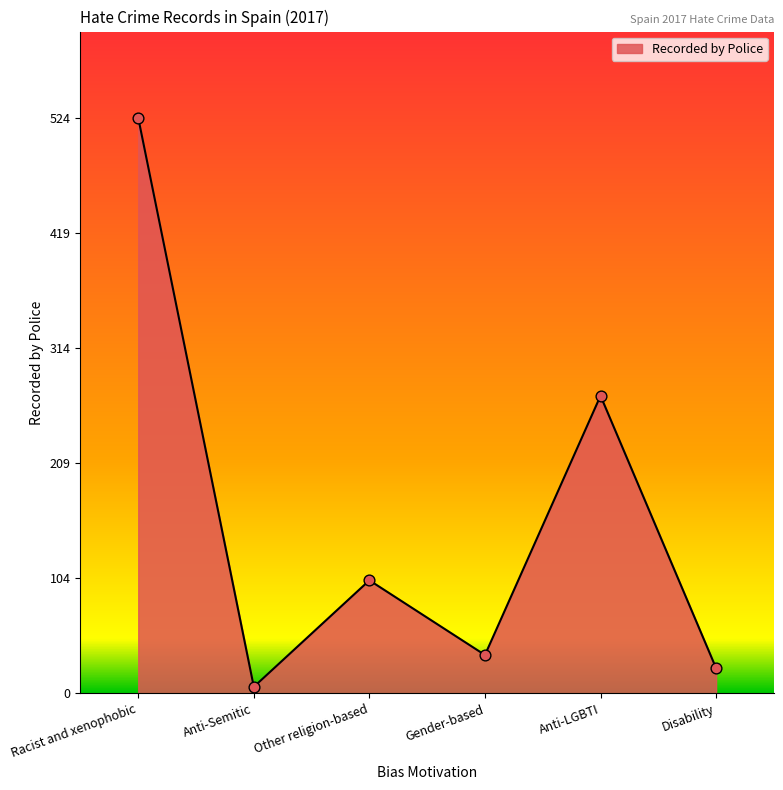

What is the change in value from Gender-based to Anti-LGBTI?

+236